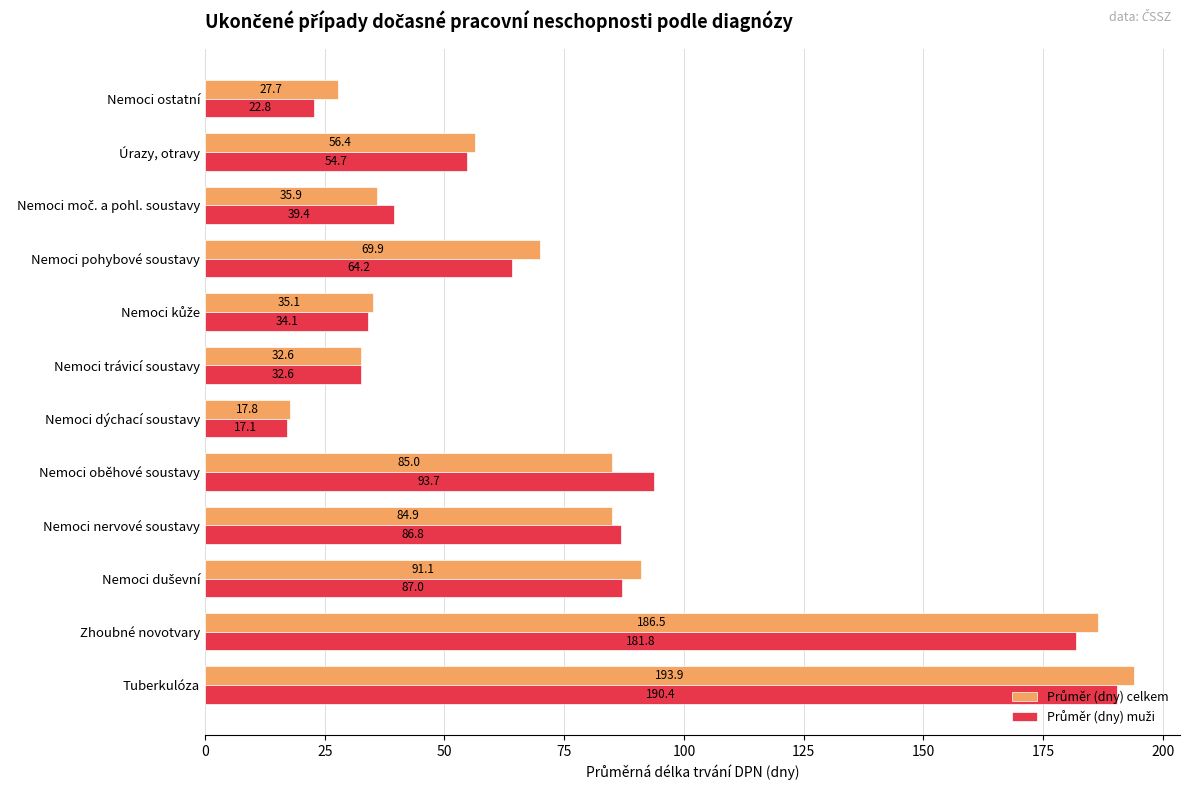

Which label corresponds to the smallest value in the chart?

Nemoci dýchací soustavy